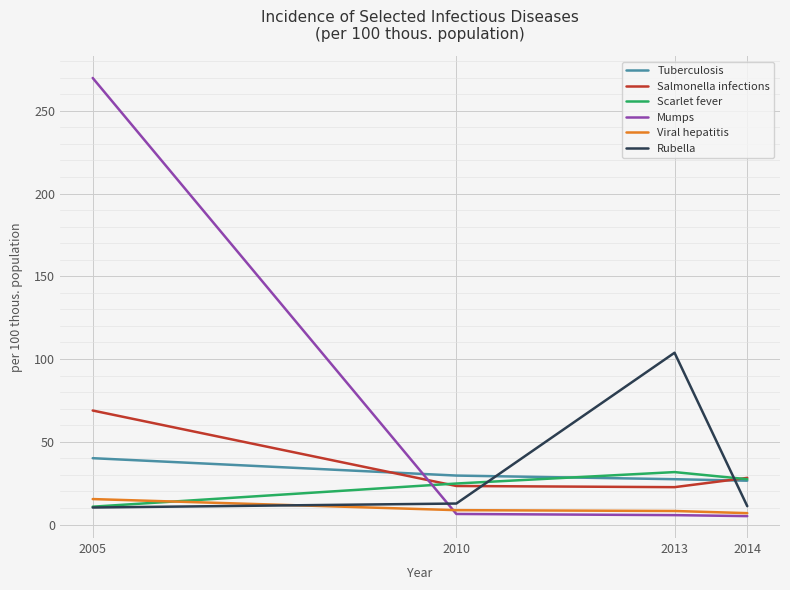

Is it true that Salmonella infections equals 28.2 at 2014?

True